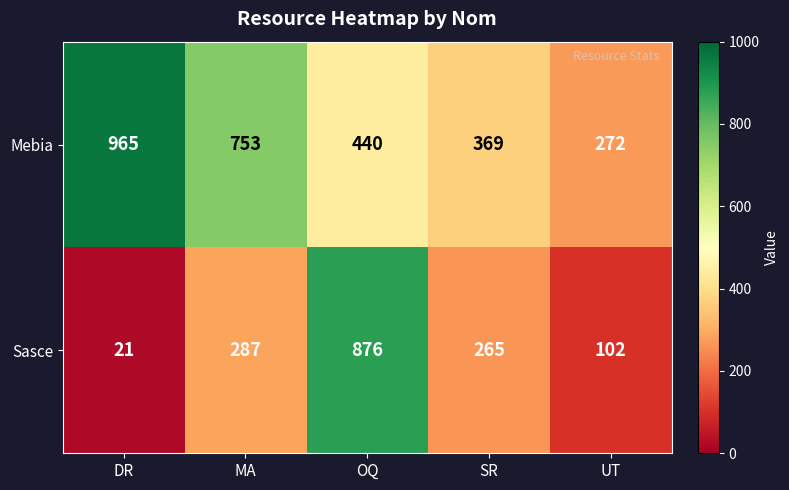

The Mebia series shows 440 at OQ. True or false?

True